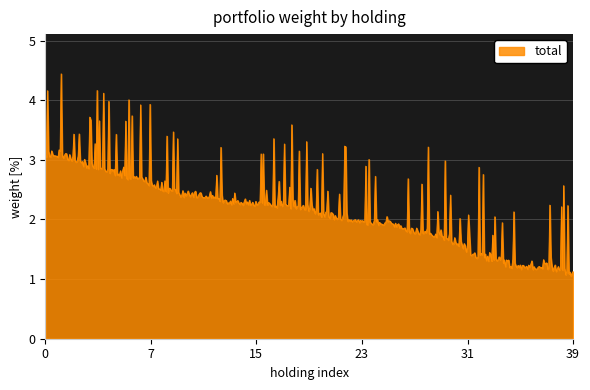

What is the sum of all values?

1101.6